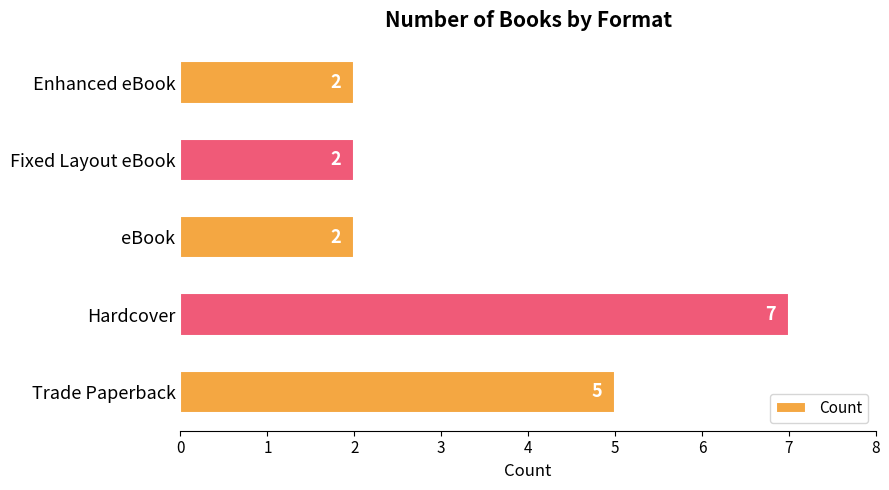

Reading top to bottom, extract all data points from this chart.

2	2	2	7	5